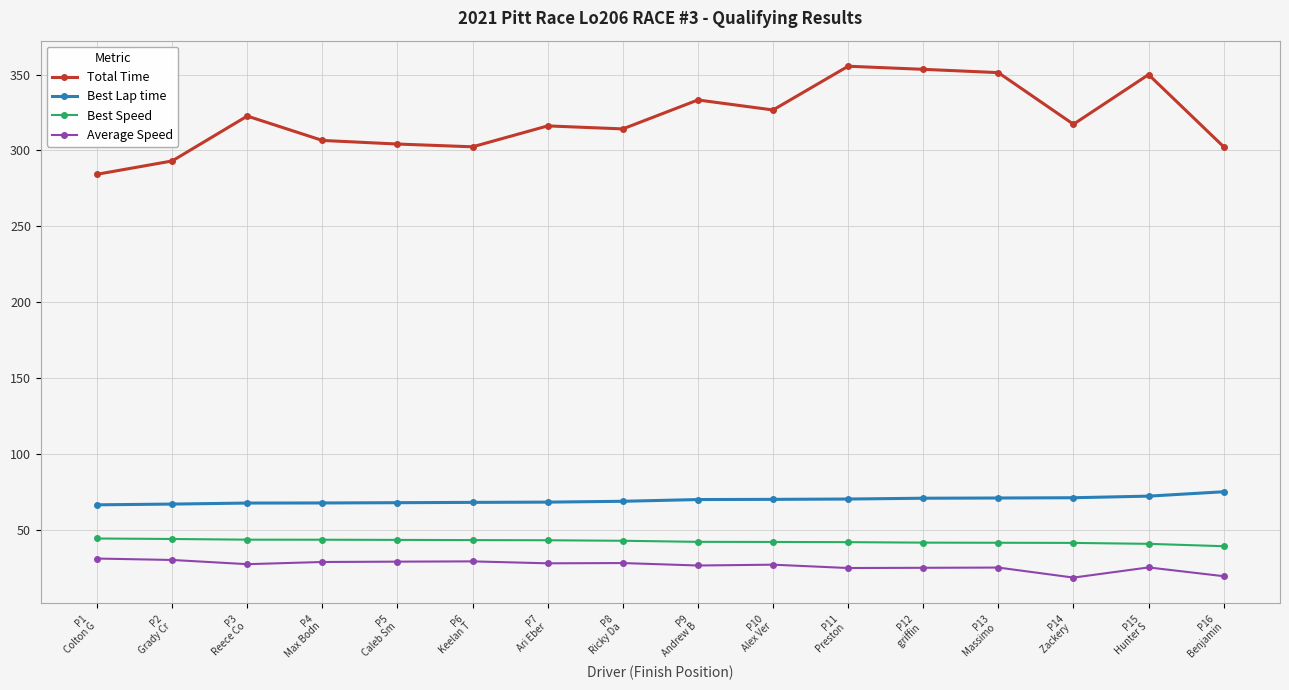

What are all the series names shown in the legend?

Total Time, Best Lap time, Best Speed, Average Speed